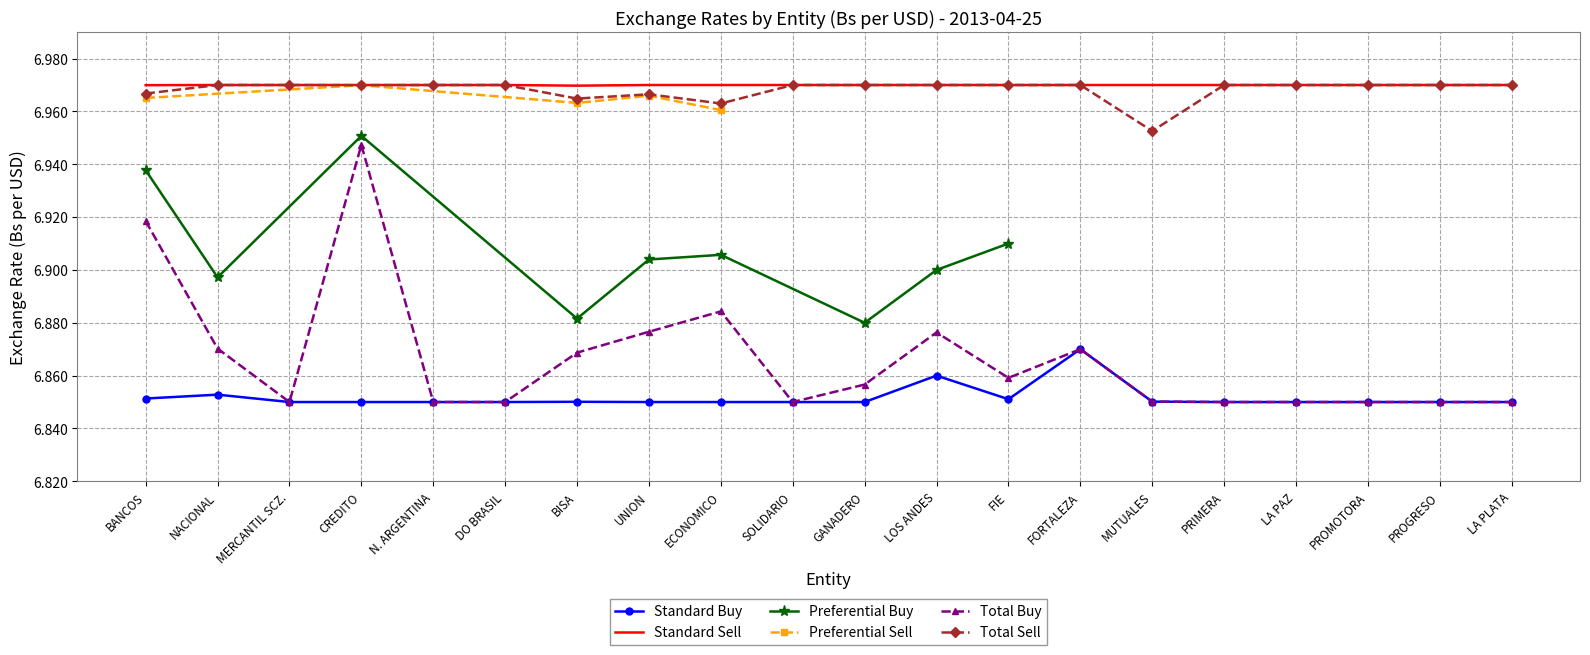

What is the difference between the maximum and minimum values in the Total Buy series?

0.1